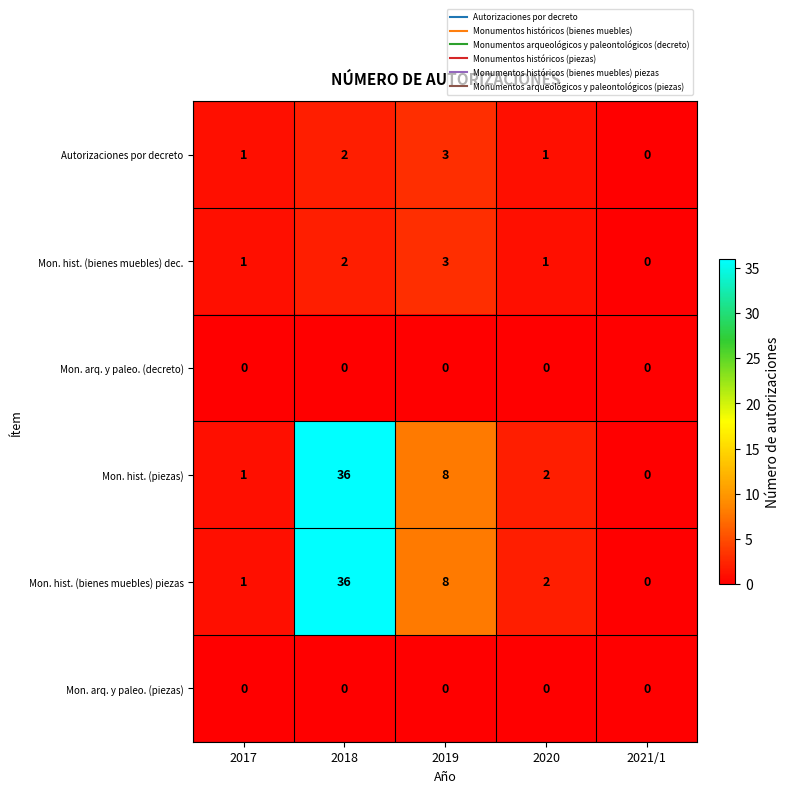

The Mon. hist. (bienes muebles) piezas series shows 0 at 2021/1. True or false?

True